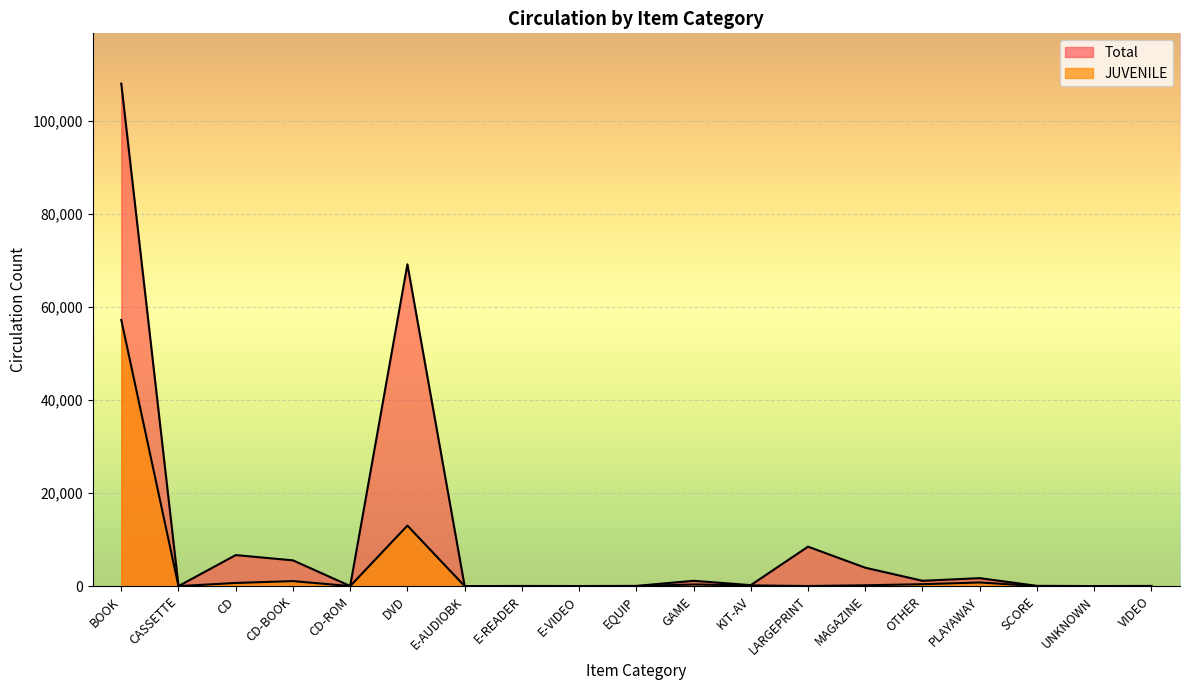

Reading right to left, list all the values displayed in this chart.

Total: VIDEO=42	UNKNOWN=9	SCORE=58	PLAYAWAY=1711	OTHER=1146	MAGAZINE=3961	LARGEPRINT=8486	KIT-AV=211	GAME=1145	EQUIP=46	E-VIDEO=18	E-READER=31	E-AUDIOBK=3	DVD=69232	CD-ROM=16	CD-BOOK=5541	CD=6677	CASSETTE=4	BOOK=108103
JUVENILE: VIDEO=15	UNKNOWN=0	SCORE=9	PLAYAWAY=785	OTHER=409	MAGAZINE=179	LARGEPRINT=18	KIT-AV=157	GAME=356	EQUIP=11	E-VIDEO=3	E-READER=9	E-AUDIOBK=0	DVD=13020	CD-ROM=5	CD-BOOK=1077	CD=680	CASSETTE=0	BOOK=57251